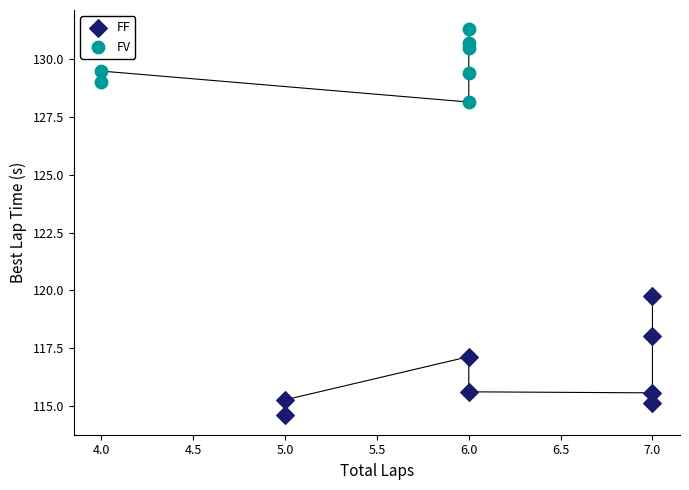

Which series has the widest spread of Y values?

FF